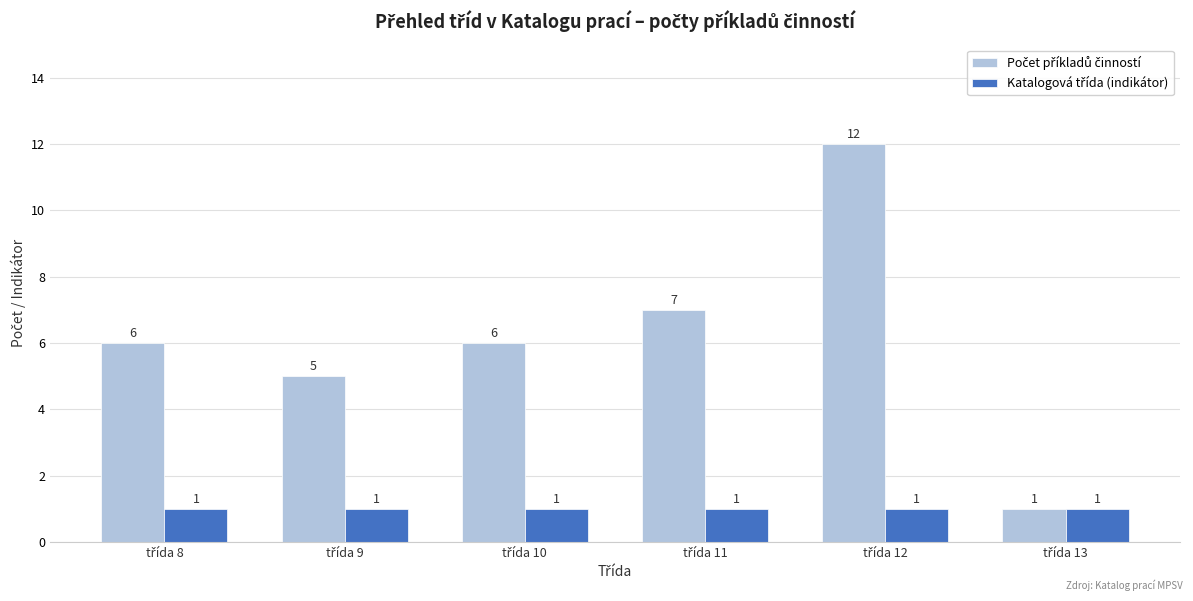

The Katalogová třída (indikátor) series shows 1 at třída 12. True or false?

True